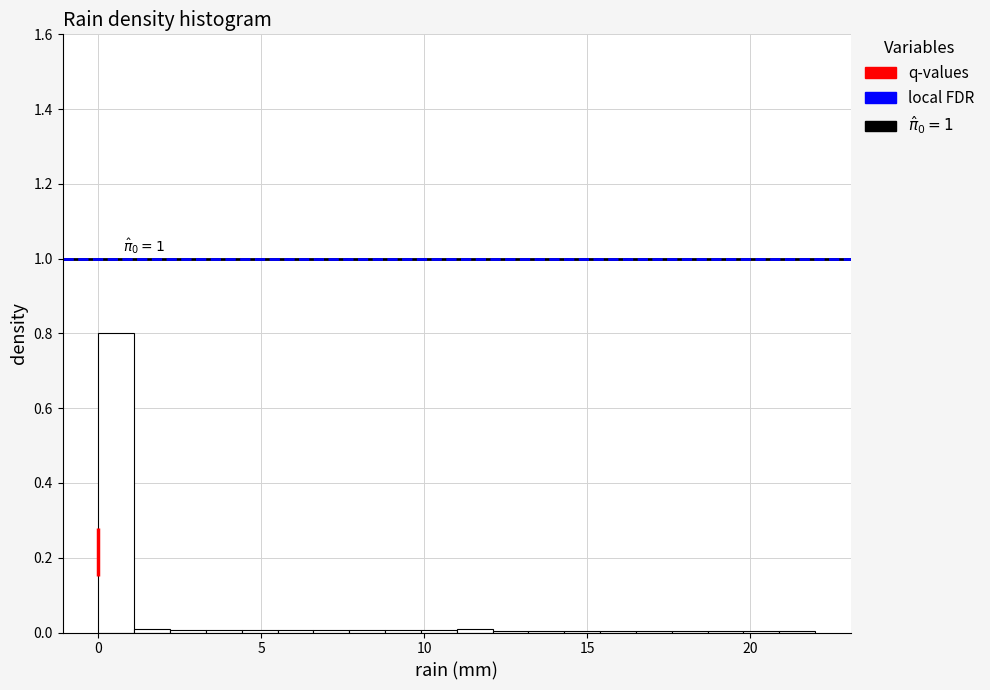

Read against the x-axis, roughly where is the centre of the tallest bar?

0.5